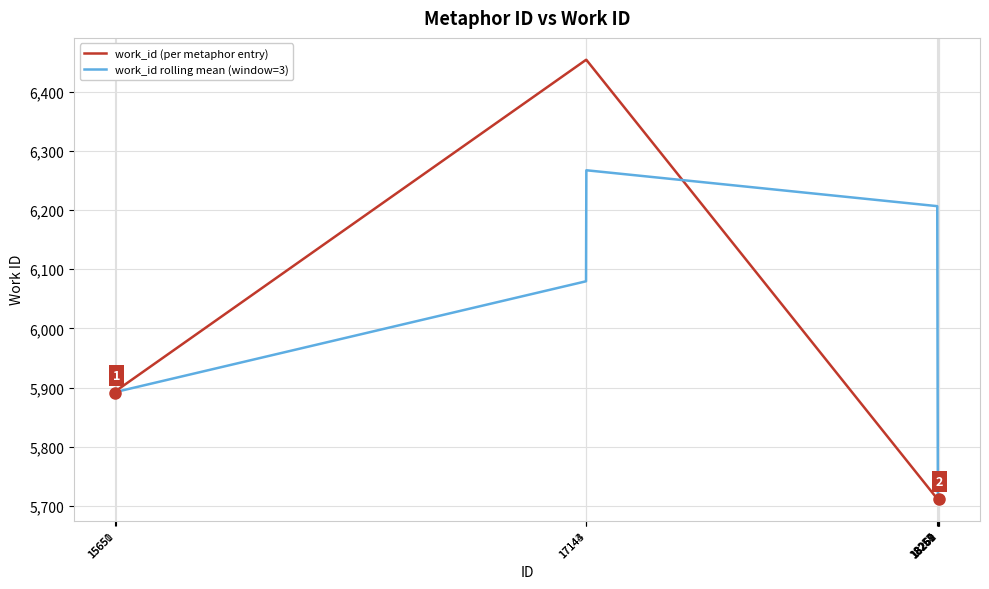

Does the chart display data point markers on the line(s)?

No